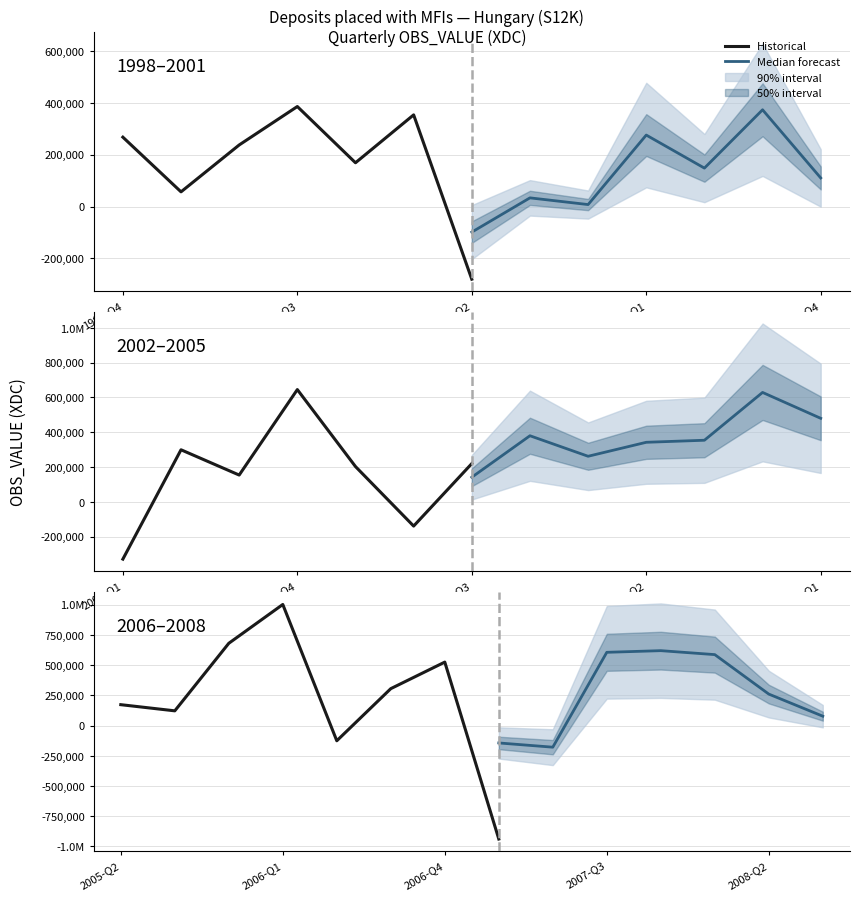

Does the chart display data point markers on the line(s)?

No